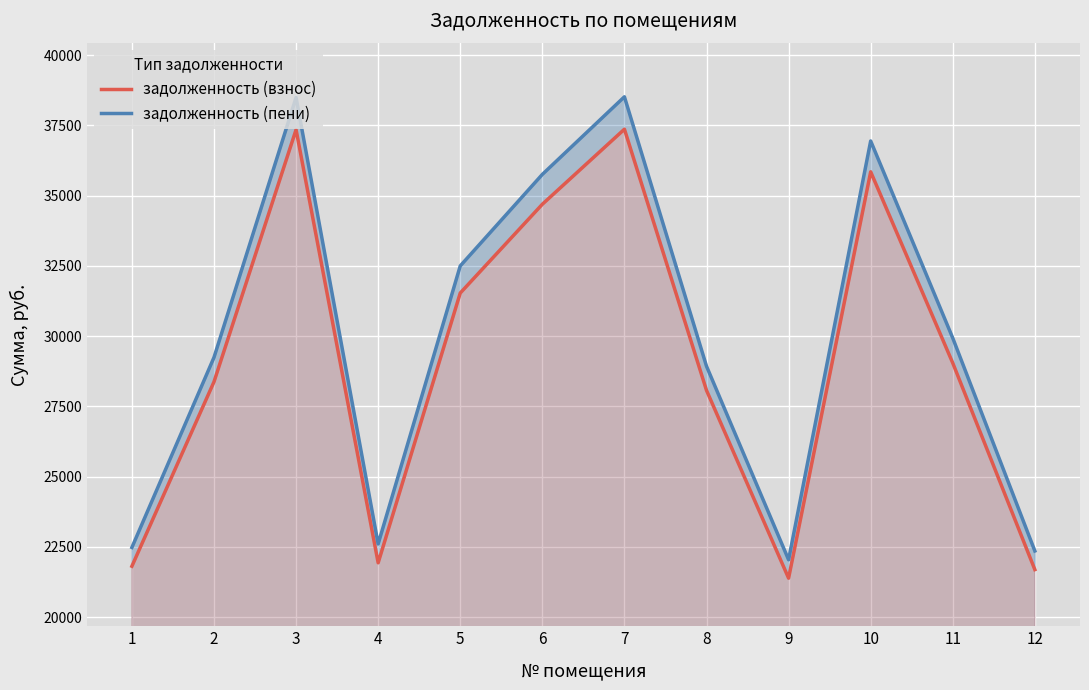

What value does the задолженность (взнос) series have at 5?

31532.5